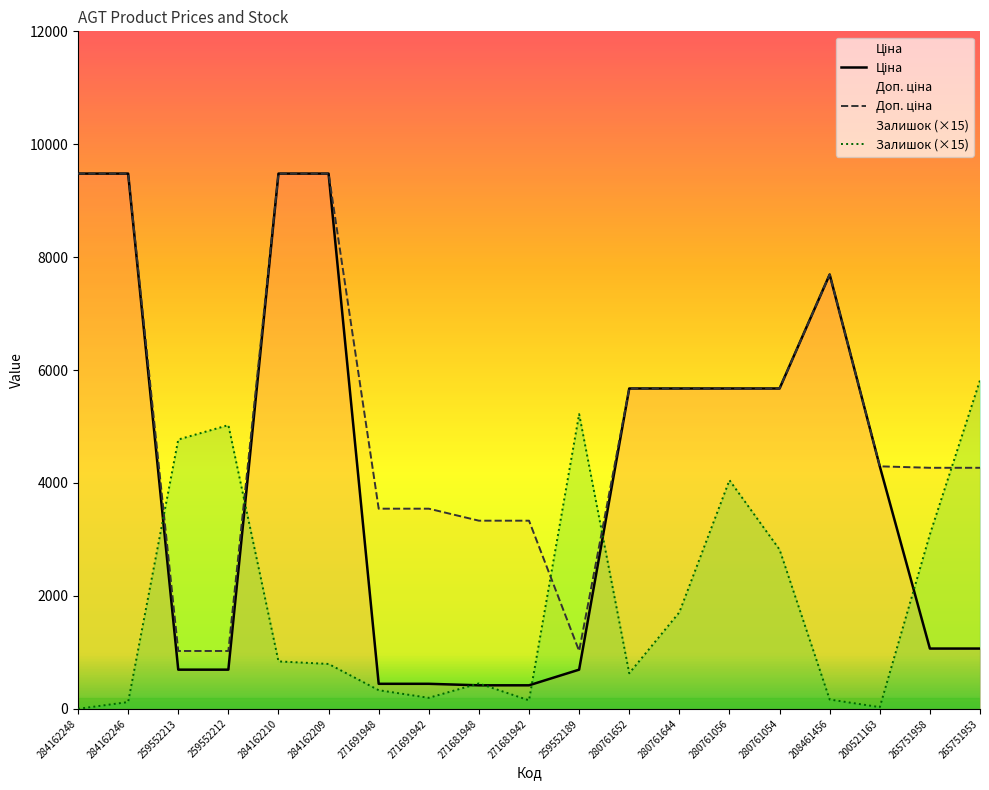

Which series has the largest total across all categories?

Доп. ціна